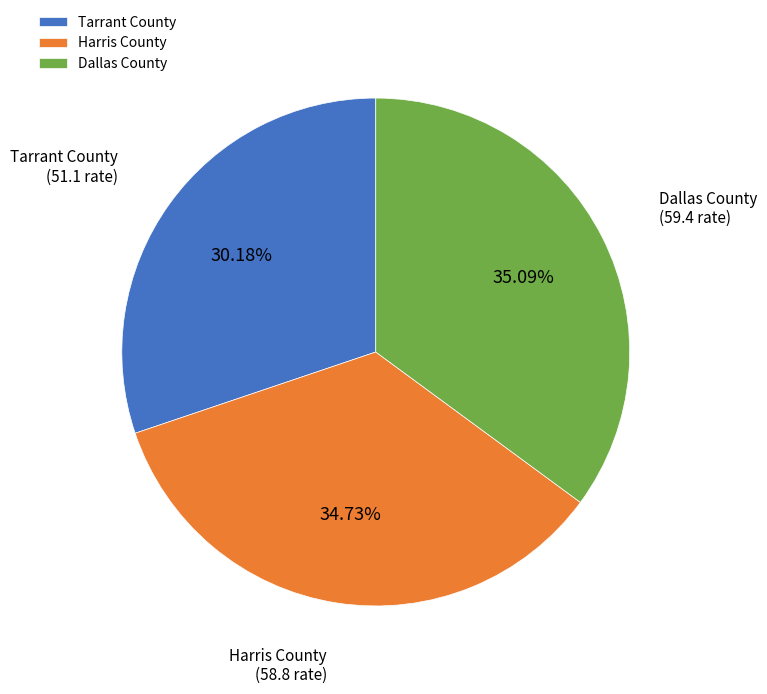

The Dallas County slice represents 35% of the pie. True or false?

True